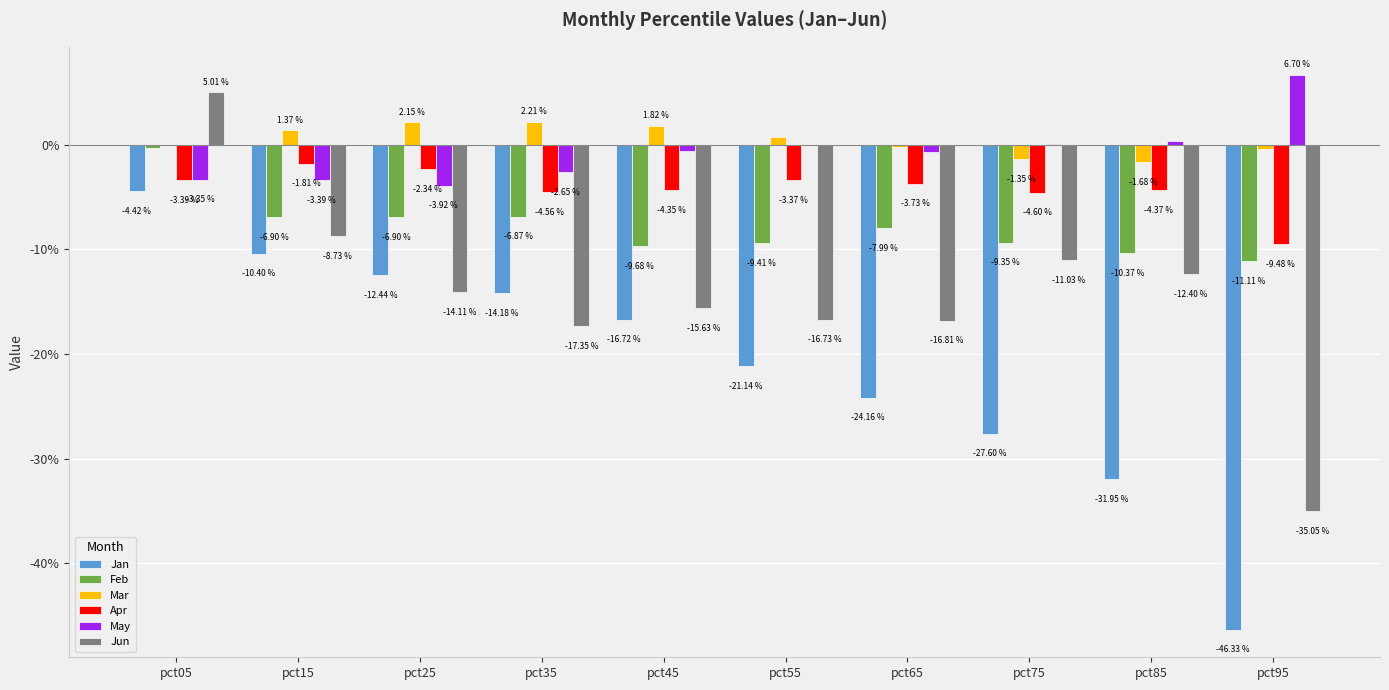

Are the bars grouped side by side (vs. stacked)?

Yes